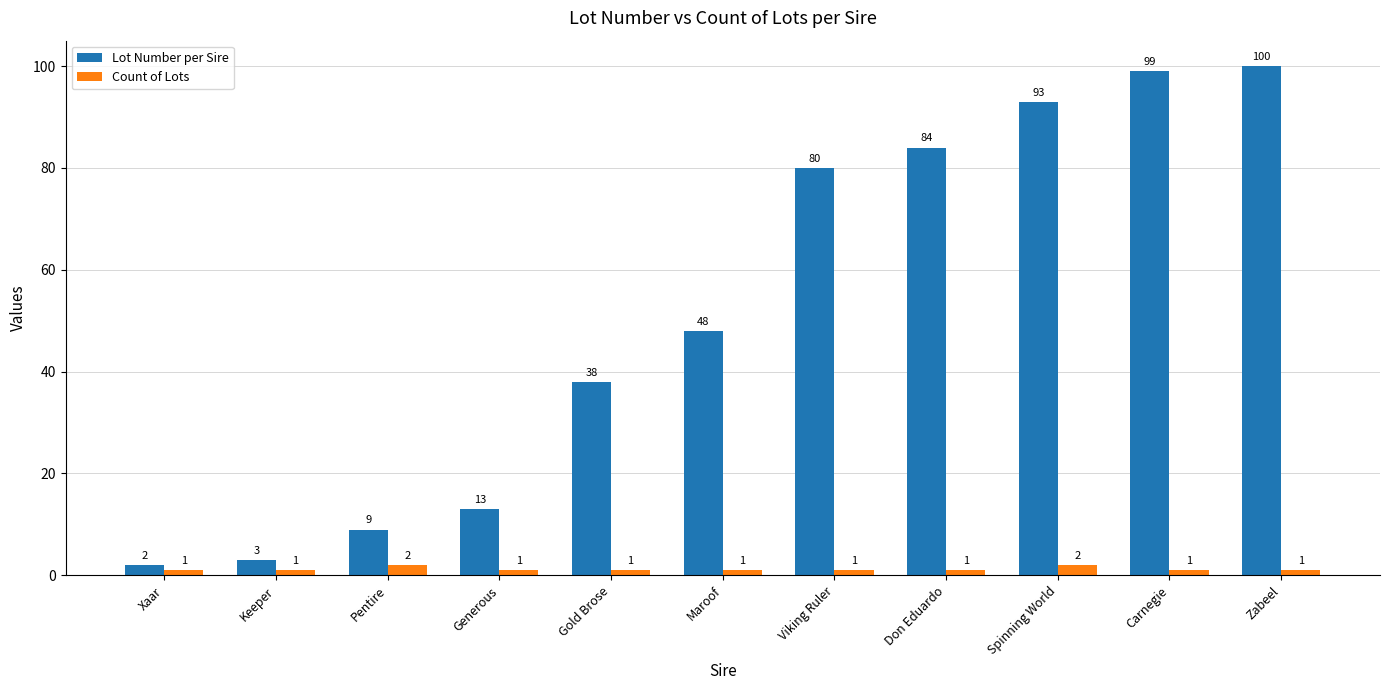

Reading right to left, list all the values displayed in this chart.

Lot Number per Sire: Zabeel=100	Carnegie=99	Spinning World=93	Don Eduardo=84	Viking Ruler=80	Maroof=48	Gold Brose=38	Generous=13	Pentire=9	Keeper=3	Xaar=2
Count of Lots: Zabeel=1	Carnegie=1	Spinning World=2	Don Eduardo=1	Viking Ruler=1	Maroof=1	Gold Brose=1	Generous=1	Pentire=2	Keeper=1	Xaar=1